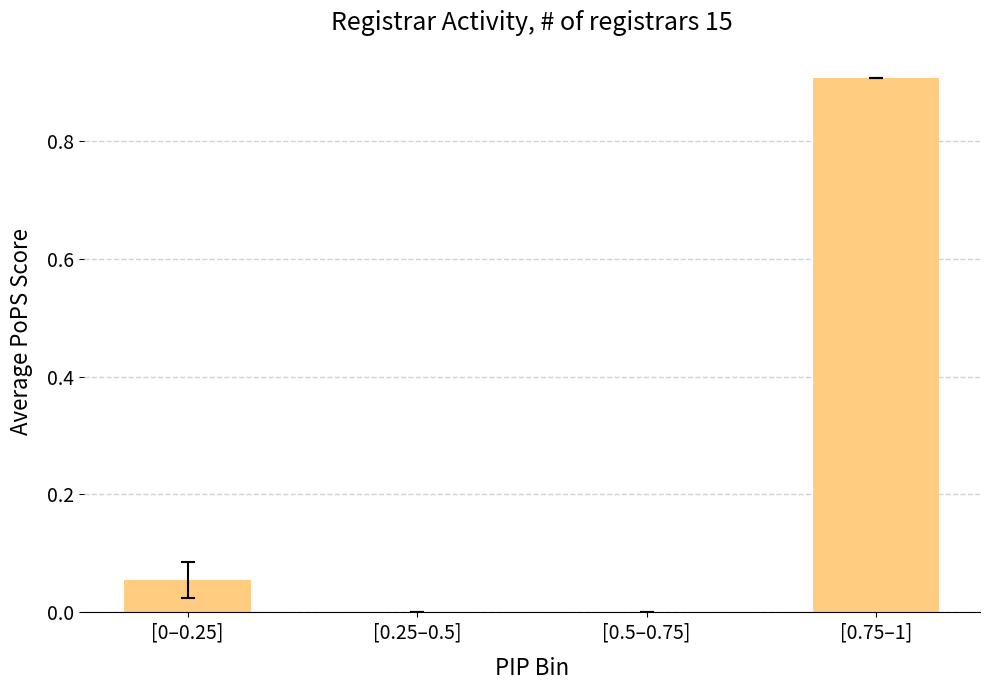

What is the maximum value shown in the chart?

0.9